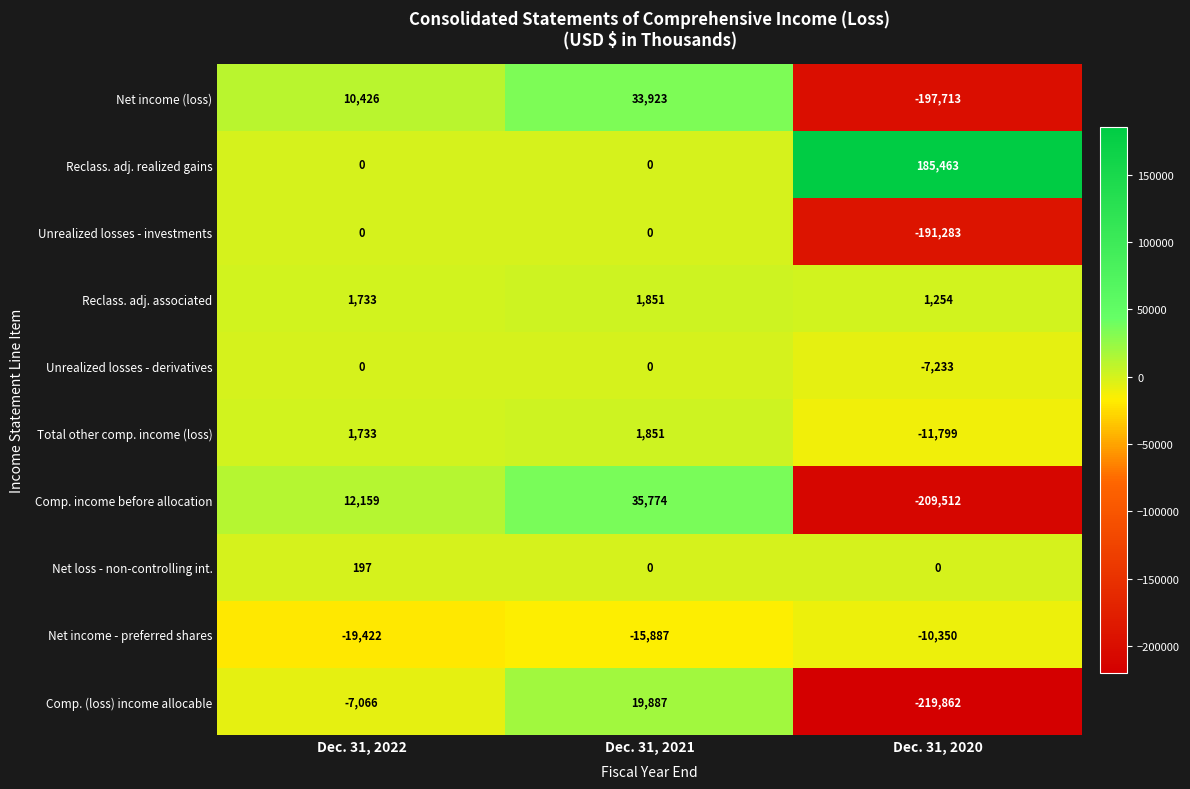

Which series changed the most between Dec. 31, 2022 and Dec. 31, 2021?

Comp. (loss) income allocable